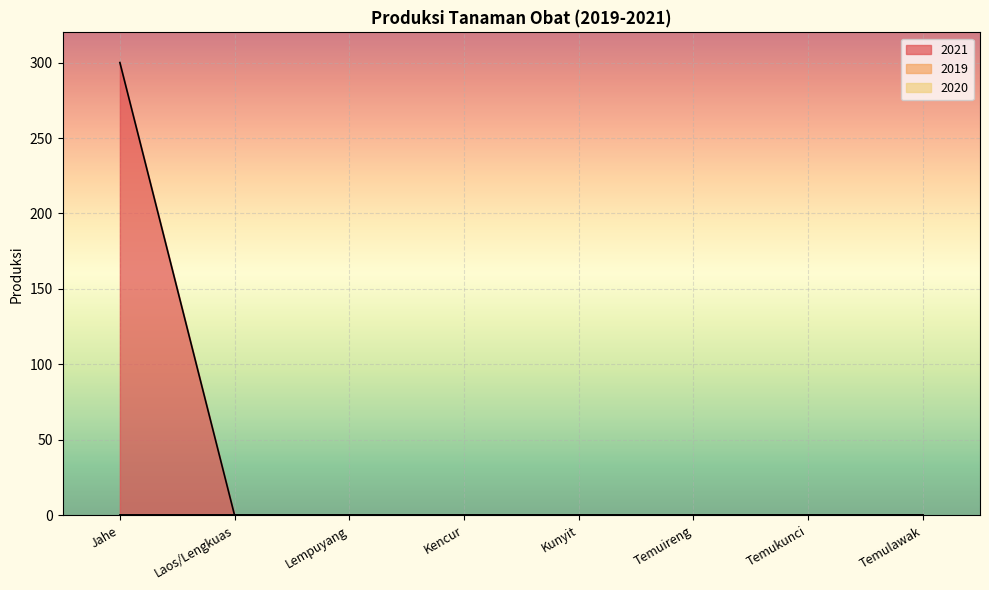

Reading right to left, transcribe all the data shown in this chart.

2021: 0	0	0	0	0	0	0	300
2019: 0	0	0	0	0	0	0	0
2020: 0	0	0	0	0	0	0	0